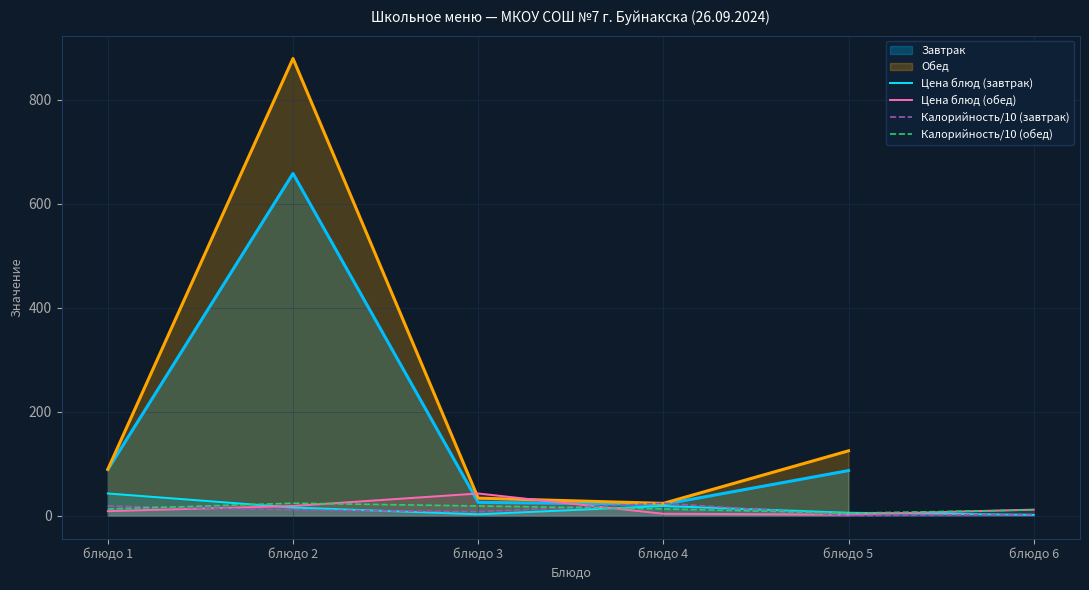

Which category has the highest value in the Цена блюд (завтрак) series?

блюдо 1